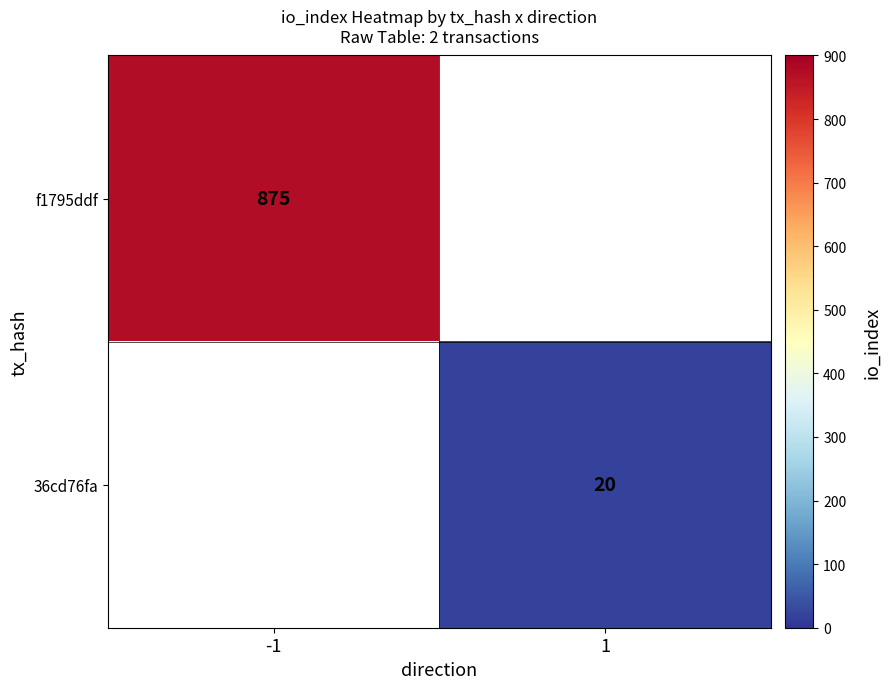

At how many categories does at least one series exceed 313?

1